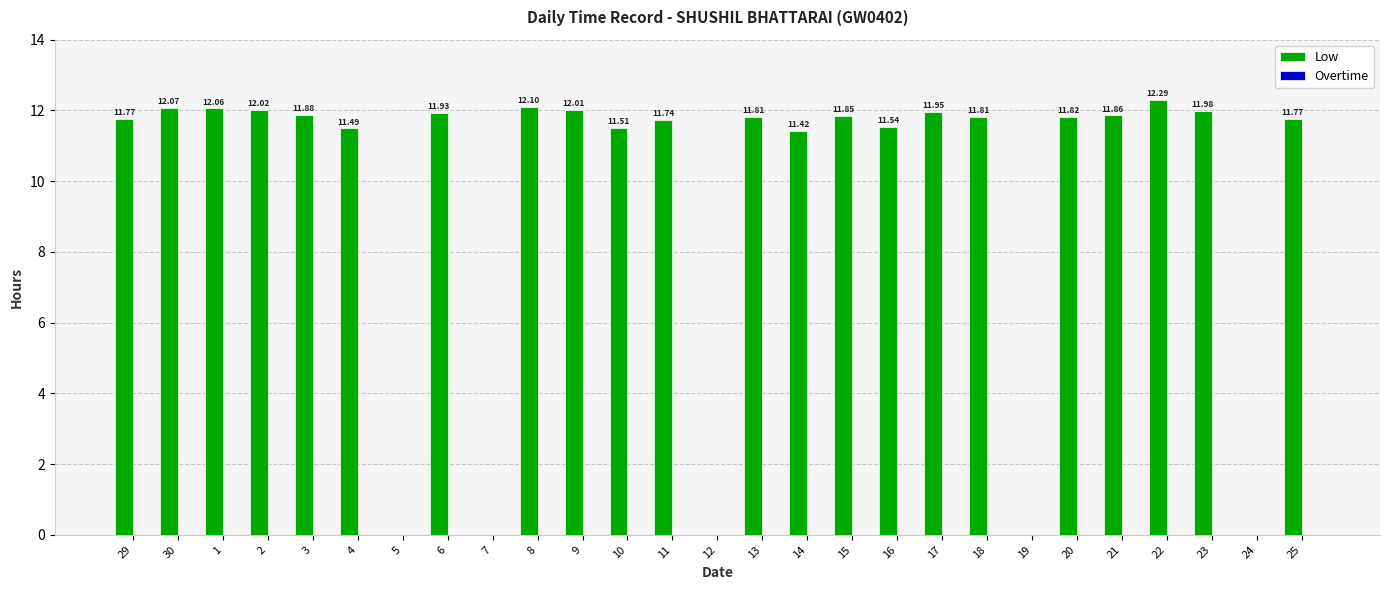

Approximately how many times larger is the value at 11 compared to 2?

1.0